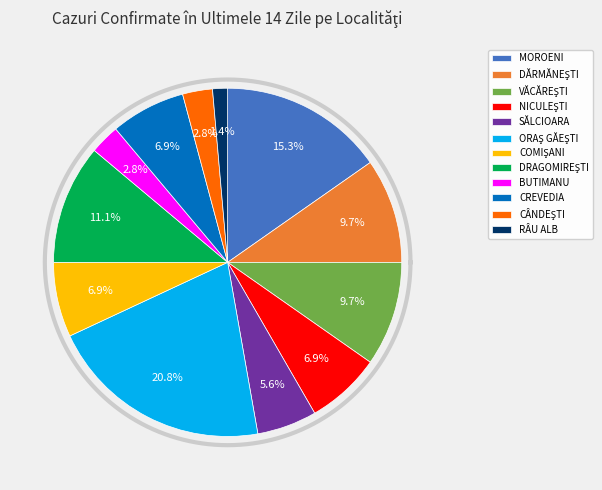

Combined, what portion of the pie is BUTIMANU and CREVEDIA?

9.7%